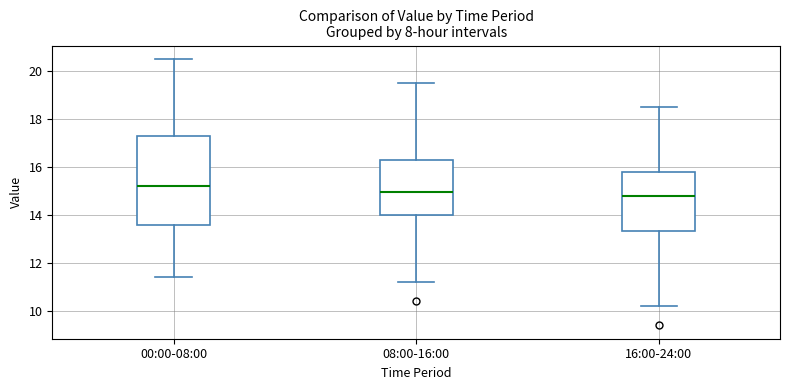

Reading left to right, read every box against the y-axis: the position of its median line, the range the box covers, and the ends of its whiskers. The values are not printed on the chart, so give them approximately, as read against the axis.

00:00-08:00: median 15.2, box 13.6 to 17.2, whiskers 11.4 to 20.6
08:00-16:00: median 15.0, box 14.0 to 16.2, whiskers 11.2 to 19.6
16:00-24:00: median 14.8, box 13.4 to 15.8, whiskers 10.2 to 18.6